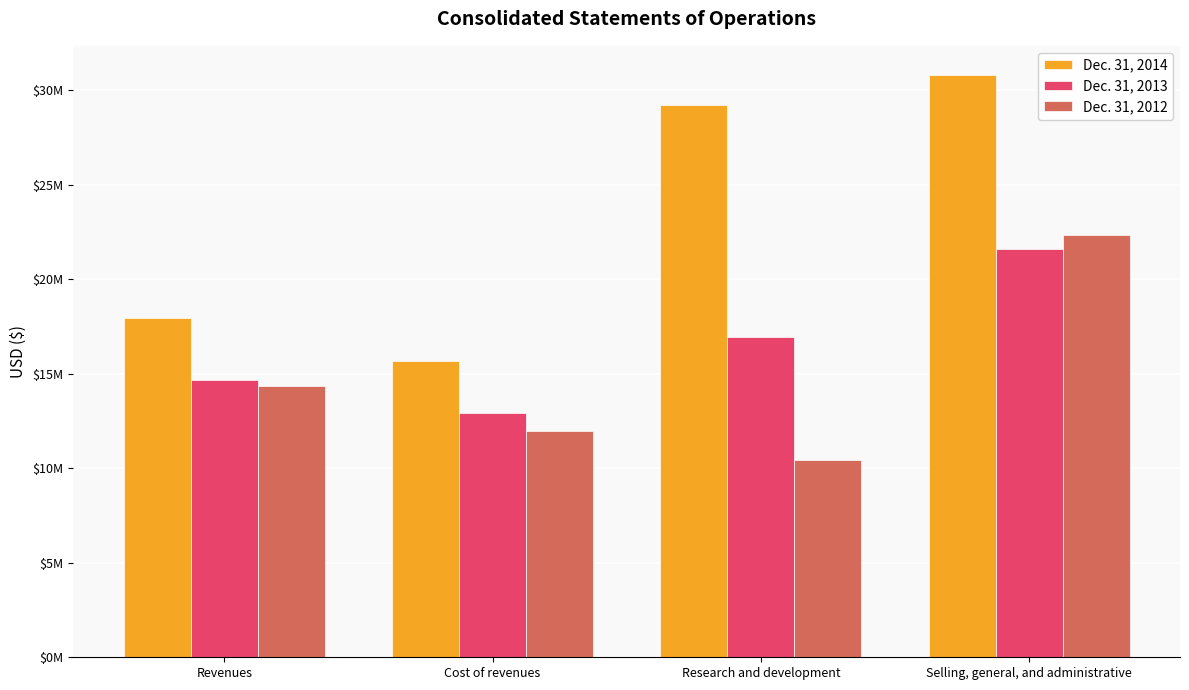

Reading left to right, extract all data points from this chart.

Dec. 31, 2014: 17938790	15678475	29194262	30806807
Dec. 31, 2013: 14668455	12947217	16917396	21612793
Dec. 31, 2012: 14329889	11949124	10451070	22315346